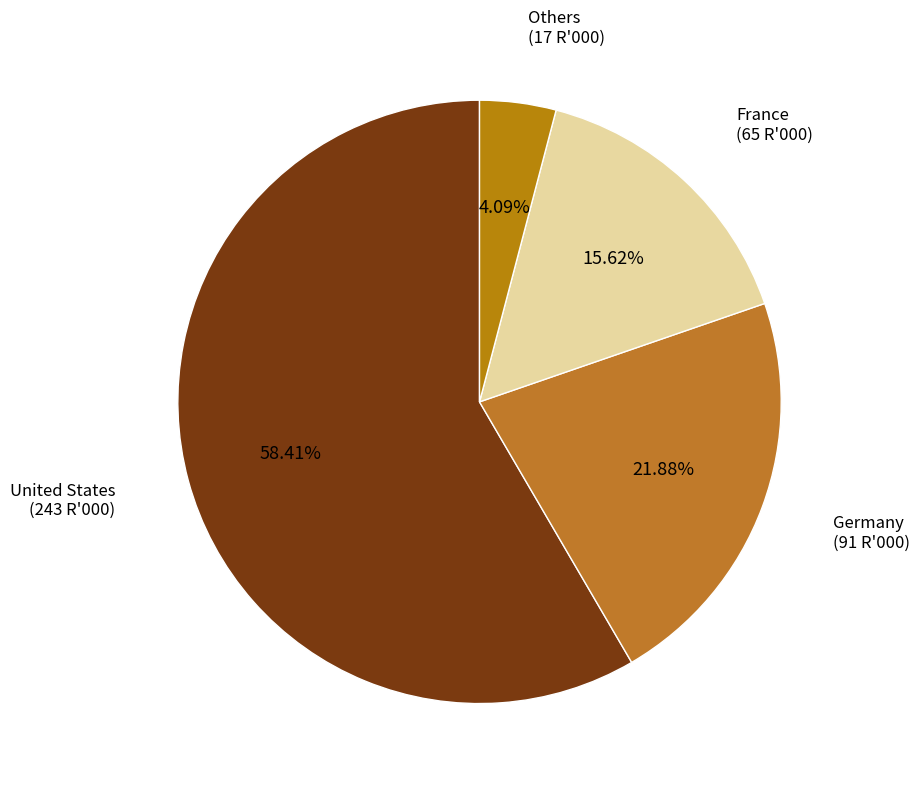

Which slice represents more than half of the pie?

United States (243 R'000)